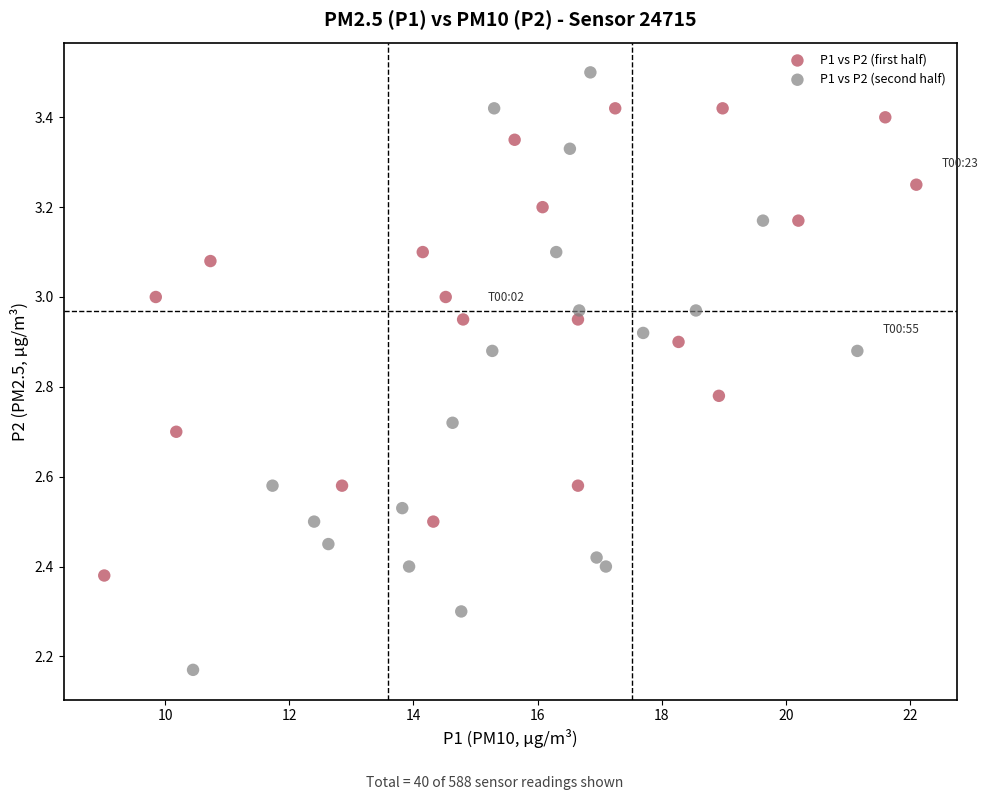

Which series has the largest Y range (max minus min)?

P1 vs P2 (second half)